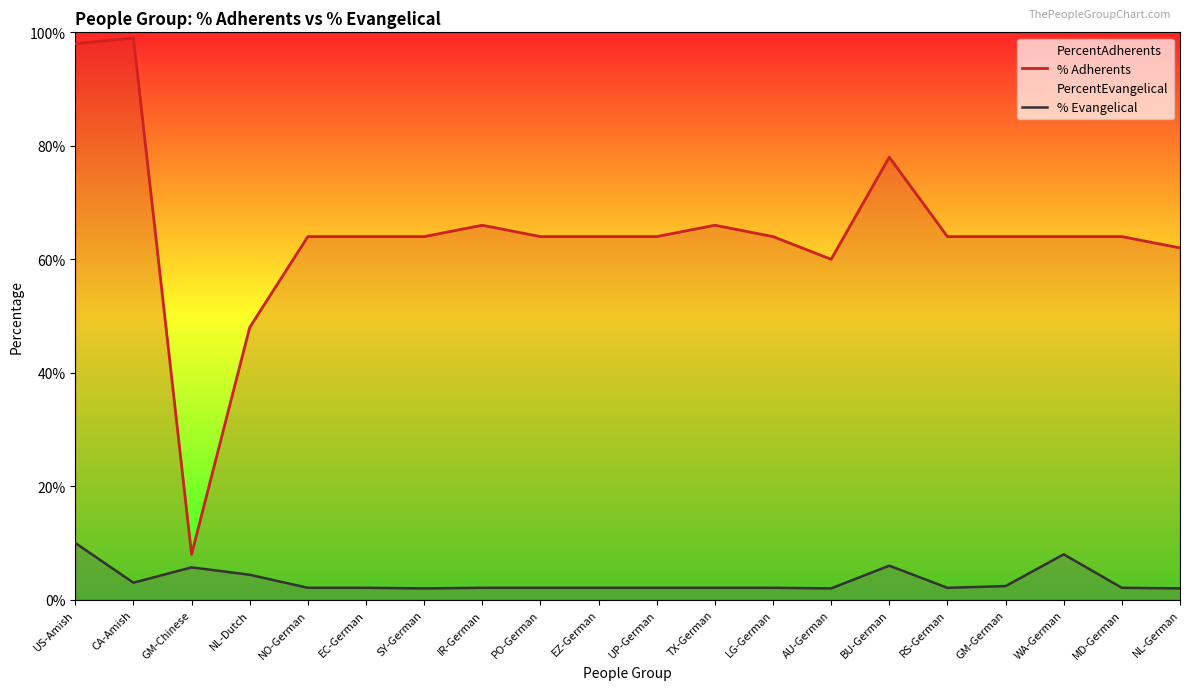

What is the label of the 14th point from the left?

AU-German